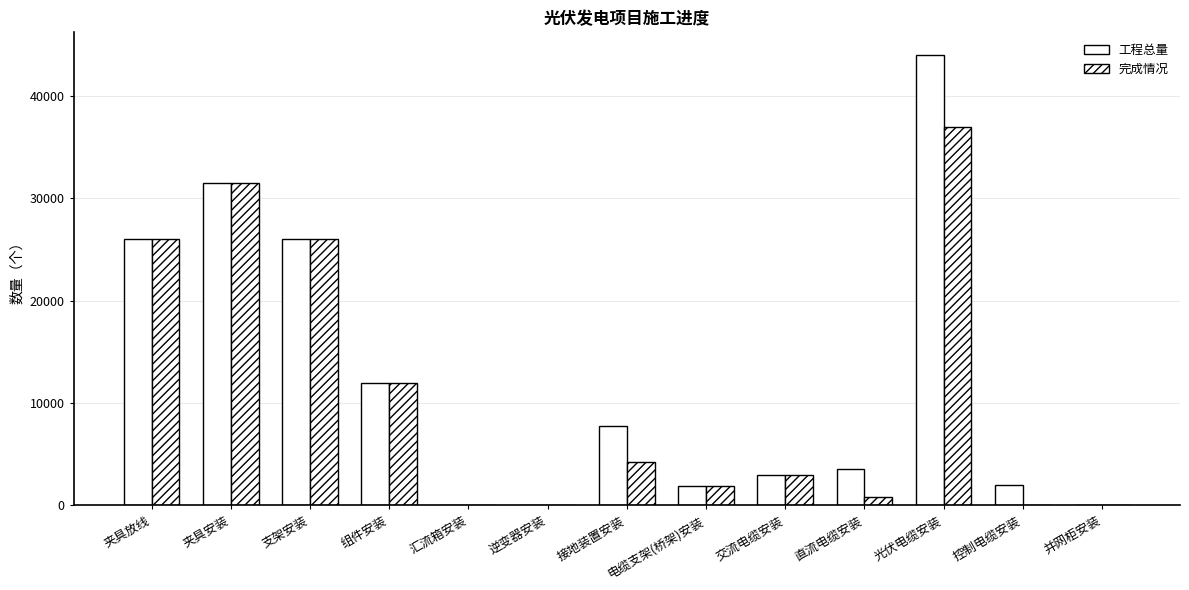

How many series are shown in this chart?

2